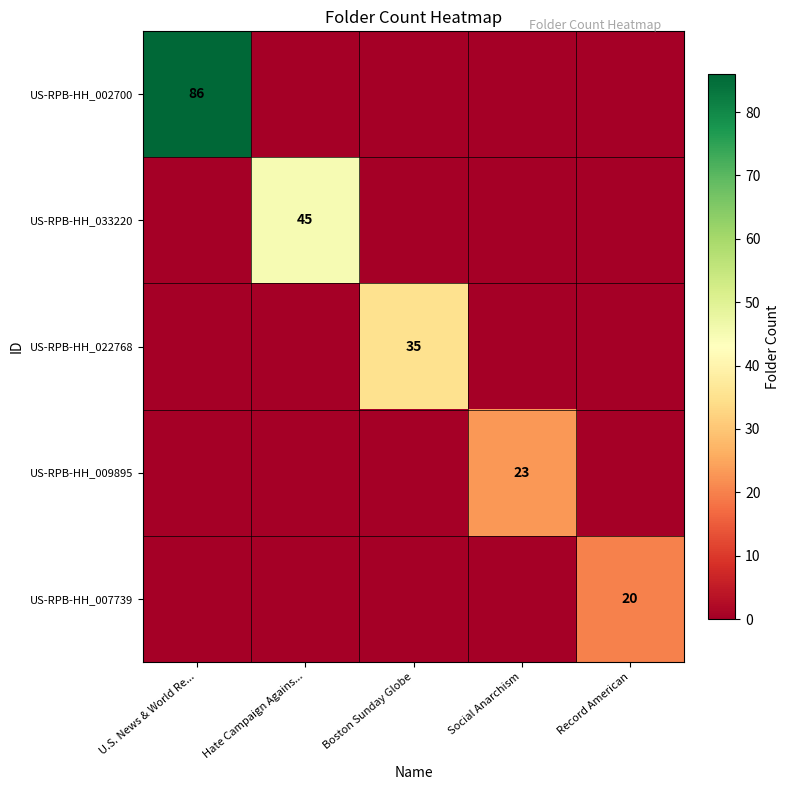

What is the spread (max minus min) of values at Social Anarchism?

23